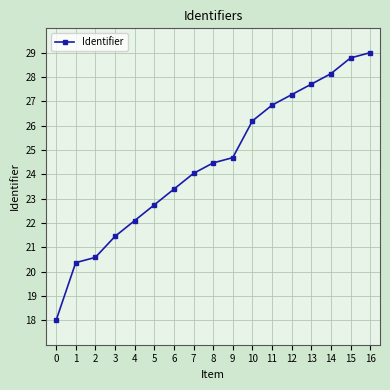

Reading left to right, transcribe all the data shown in this chart.

0=18.0	1=20.4	2=20.6	3=21.5	4=22.1	5=22.7	6=23.4	7=24.0	8=24.5	9=24.7	10=26.2	11=26.8	12=27.3	13=27.7	14=28.1	15=28.8	16=29.0